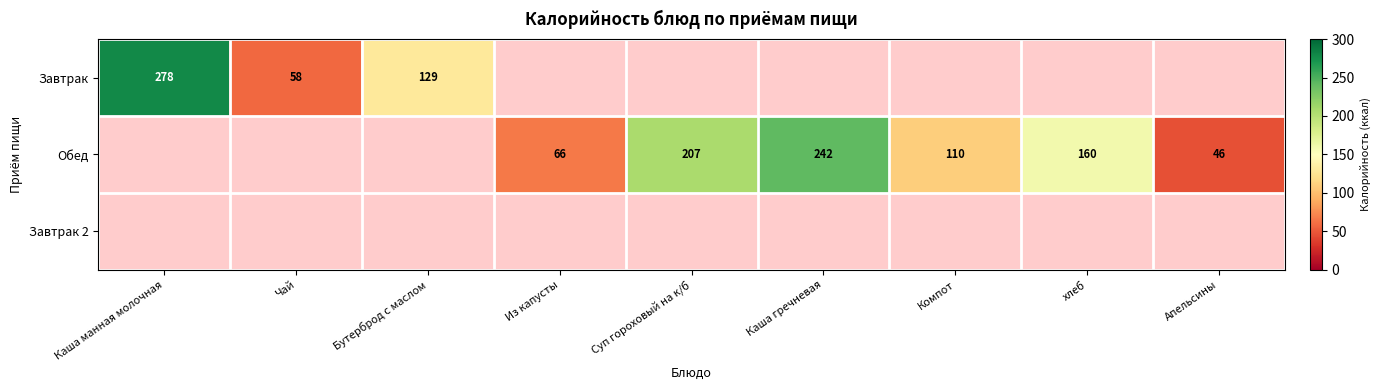

Count the number of categories in the chart.

9